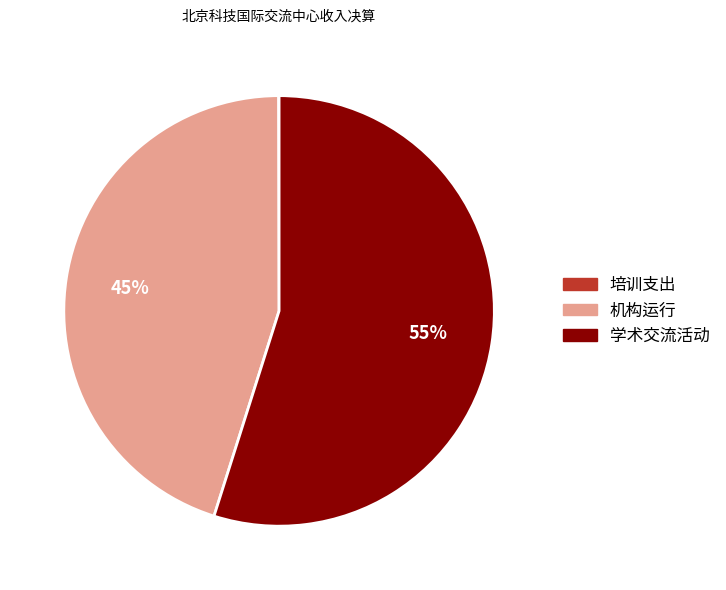

What is the ratio of the value at 机构运行 to the value at 学术交流活动?

0.8